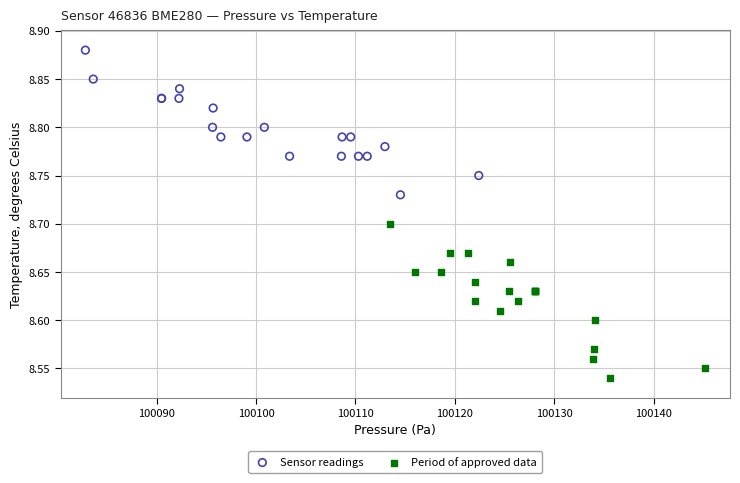

Which series reaches the minimum Y coordinate?

Period of approved data